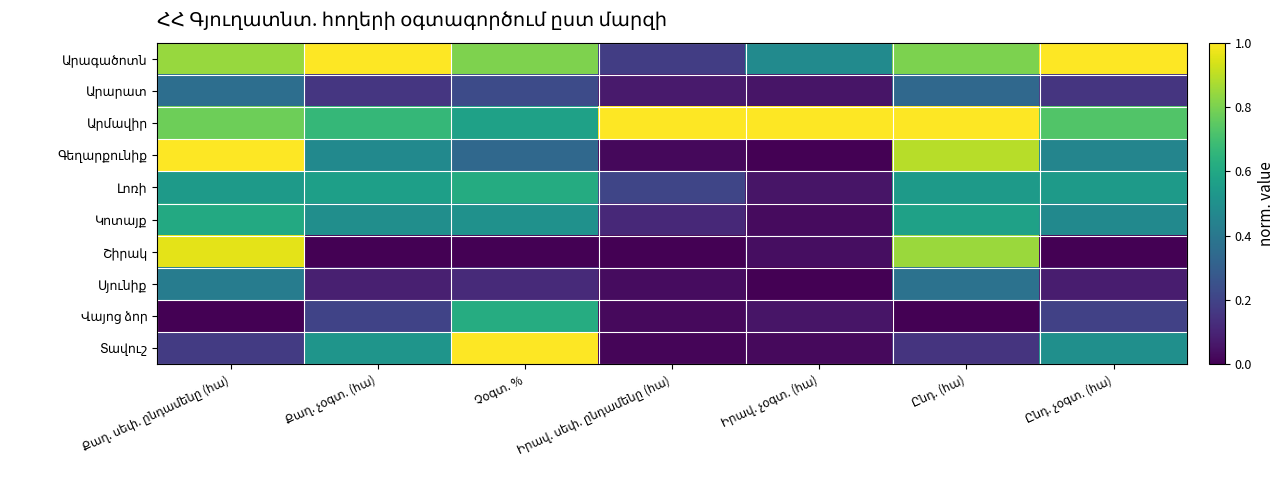

Which label corresponds to the smallest value in the chart?

Իրավ. չօգտ. (հա)